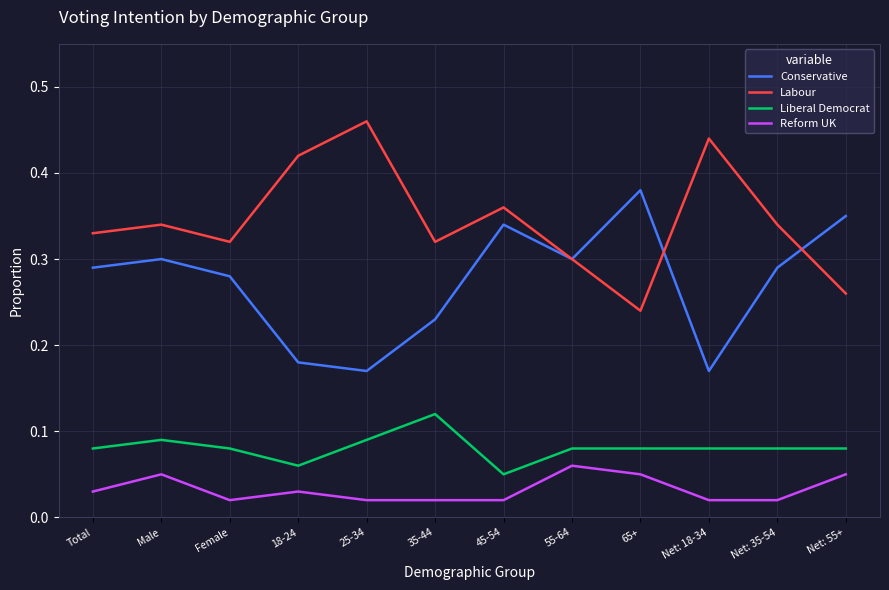

What is the sum of all Liberal Democrat values?

1.0